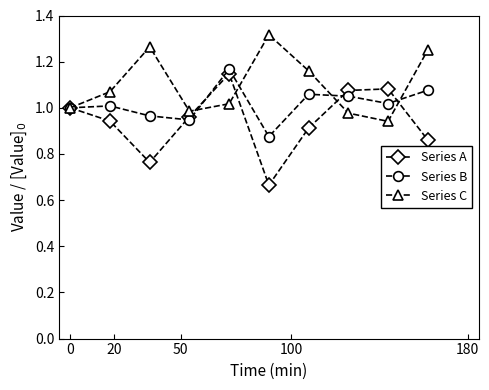

In Series C, how many points are higher than both neighbors (excluding endpoints)?

2